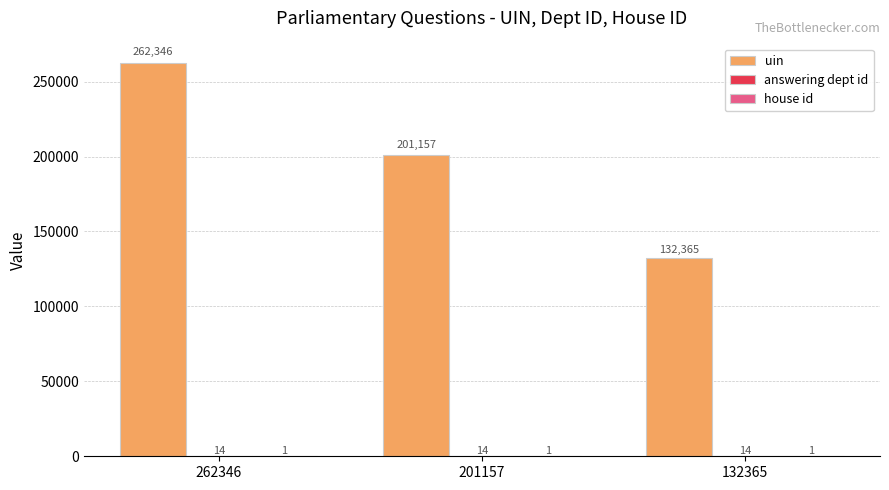

What is the sum of the uin values at 132365 and 262346?

394711